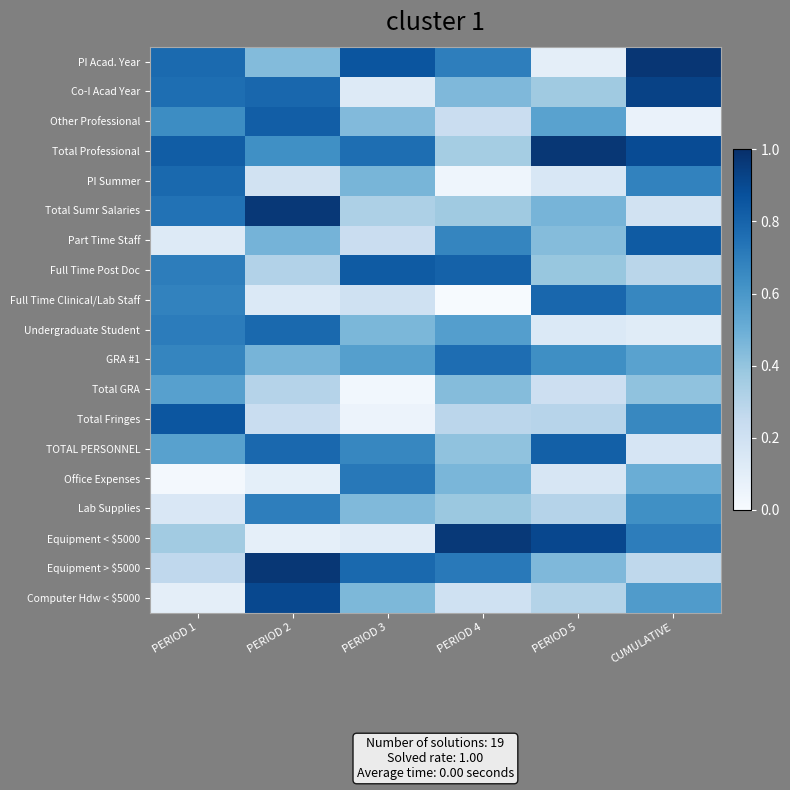

Count the number of data series in this chart.

19